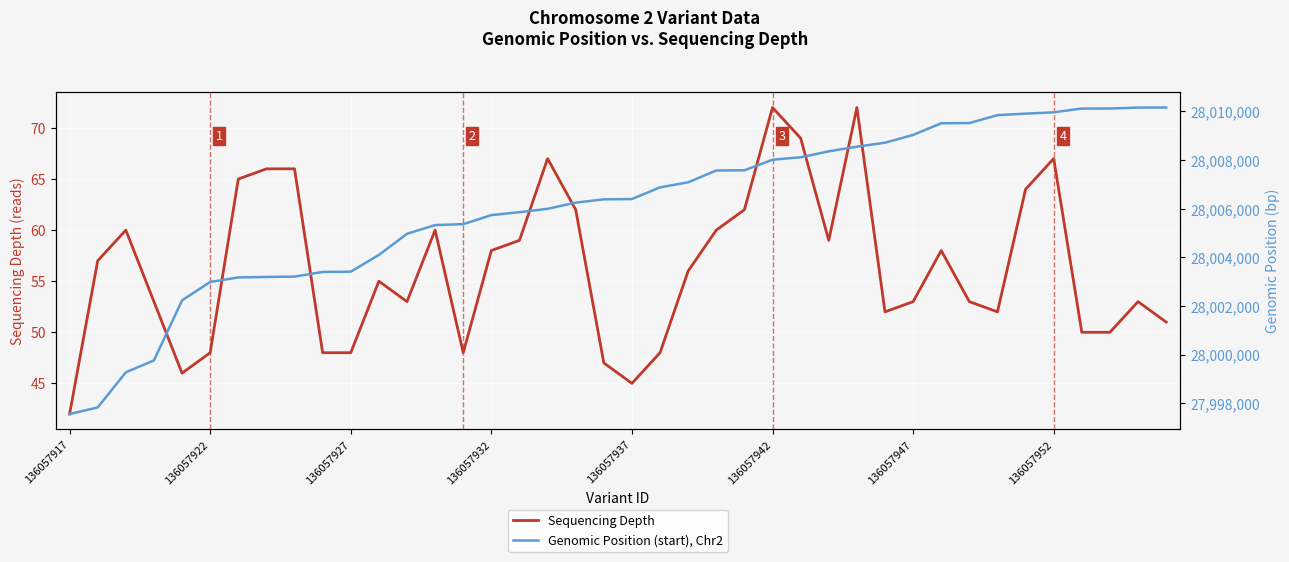

True or false: Sequencing Depth and Genomic Position (start), Chr2 cross at least once.

False